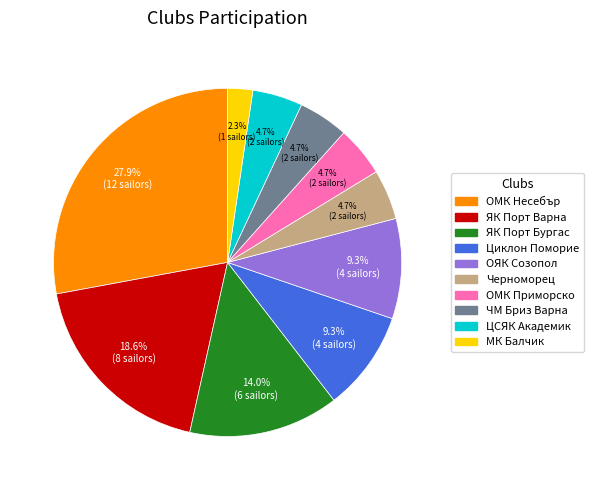

What is the largest slice in the pie chart?

ОМК Несебър